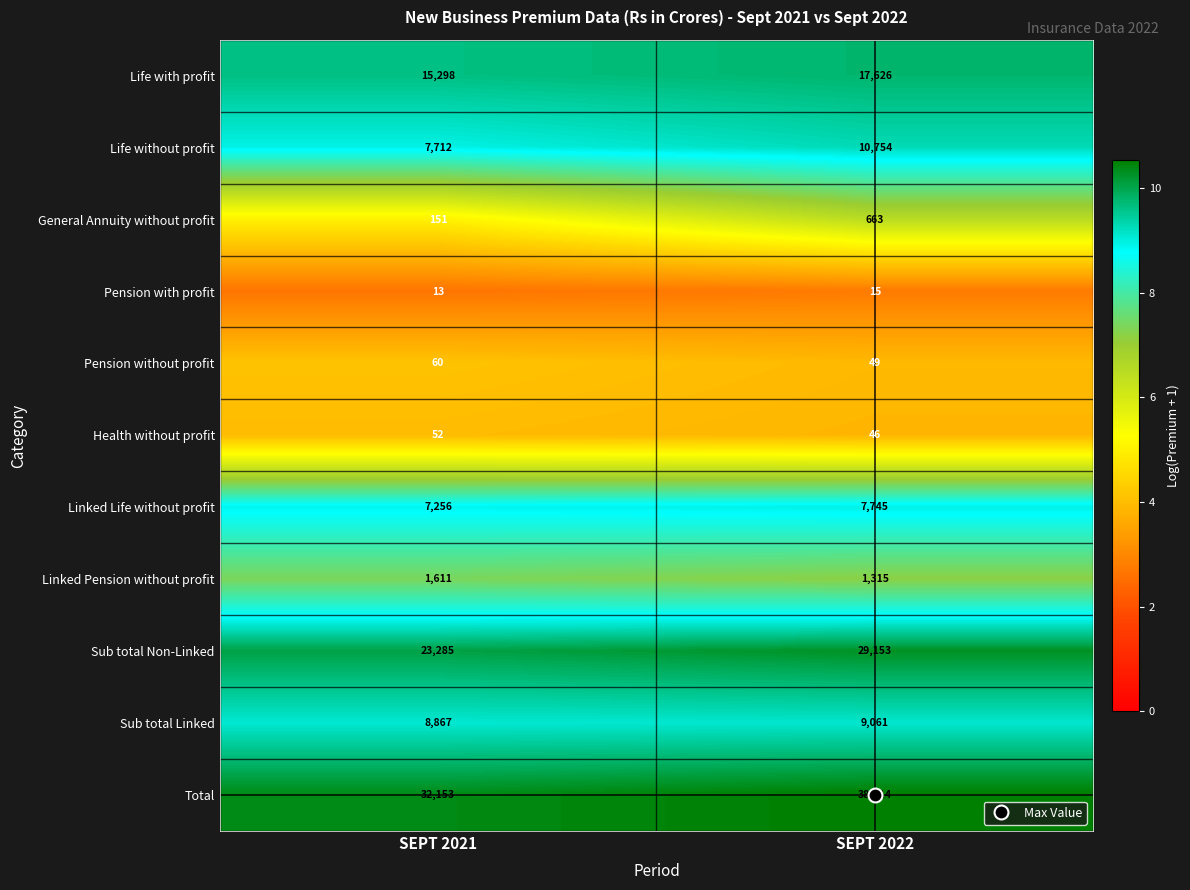

Rank the categories by Linked Pension without profit value from highest to lowest.

SEPT 2021, SEPT 2022